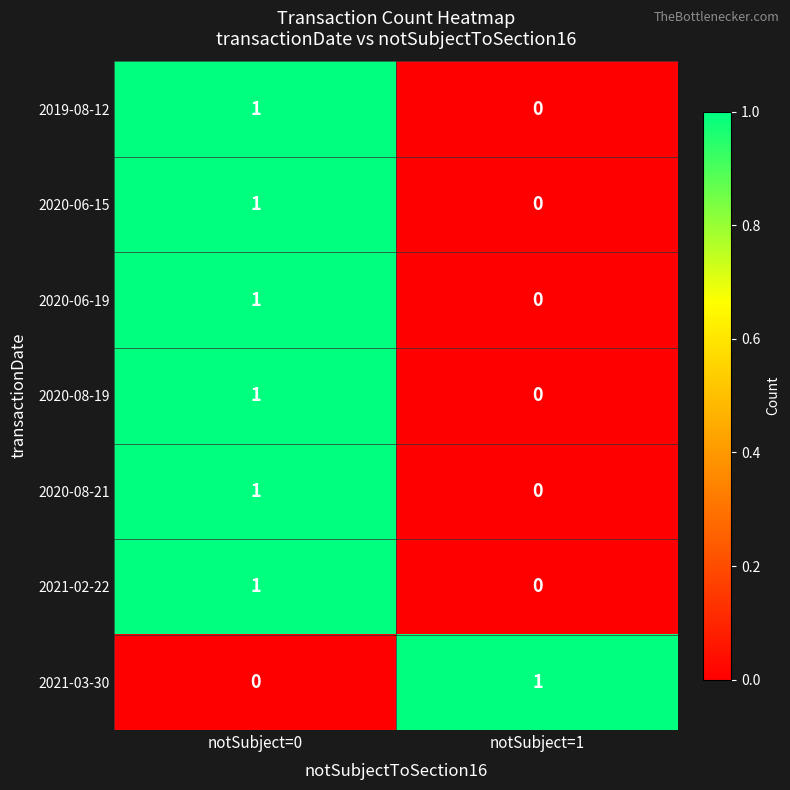

Is it true that 2021-02-22 equals 2 at notSubject=0?

False